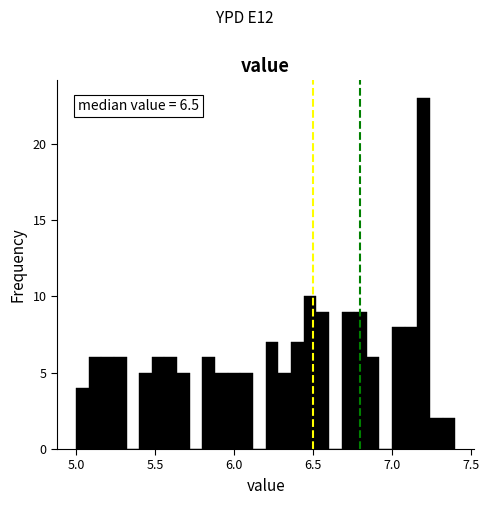

Read against the x-axis, roughly where is the centre of the tallest bar?

7.20